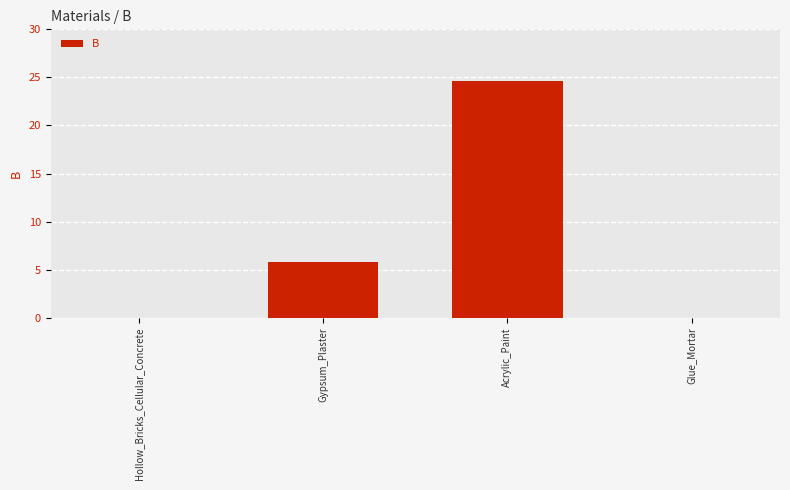

What is the greatest value displayed?

24.6